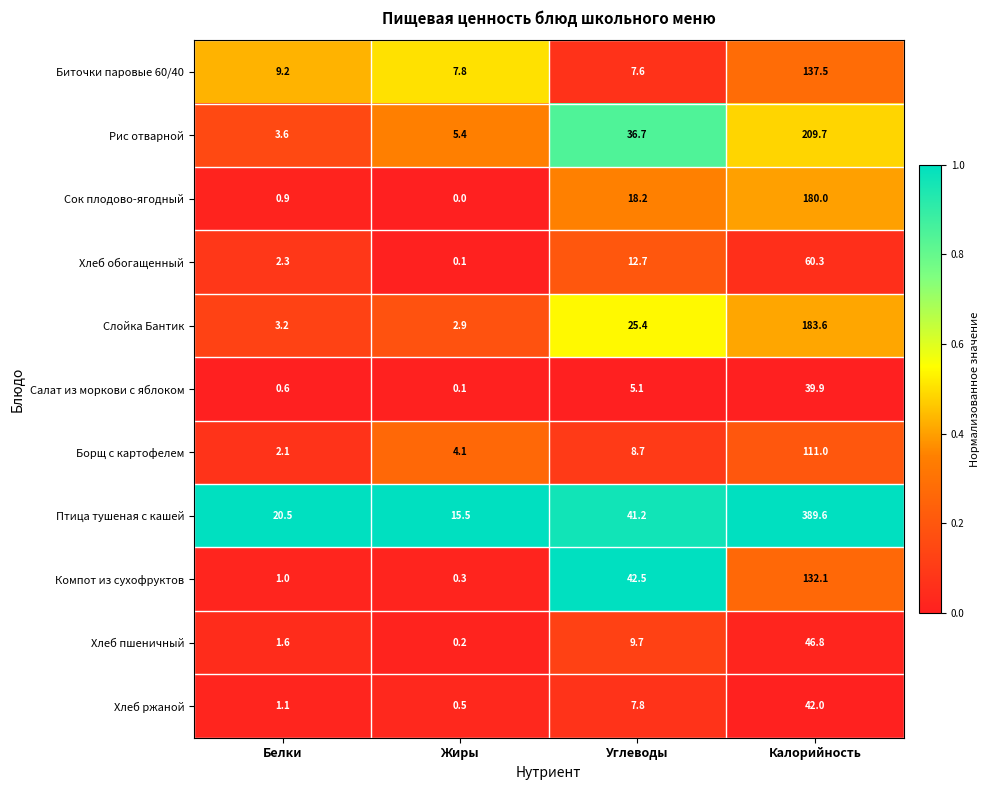

What is the greatest value displayed?

389.6